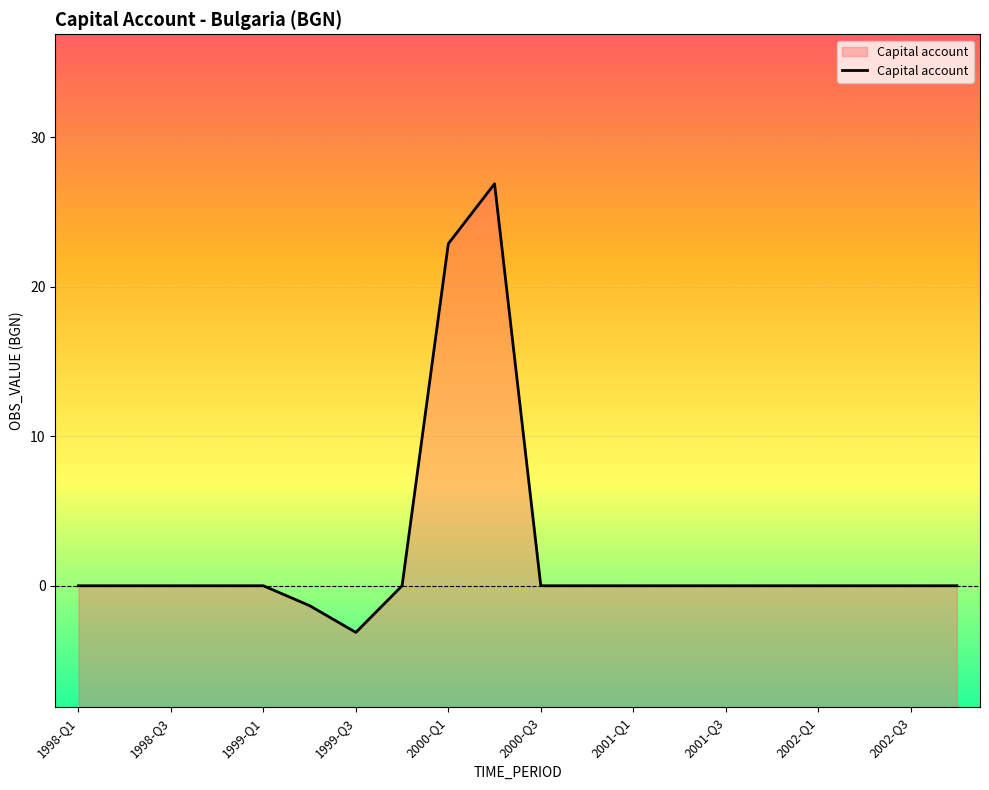

What is the smallest value displayed?

-3.1